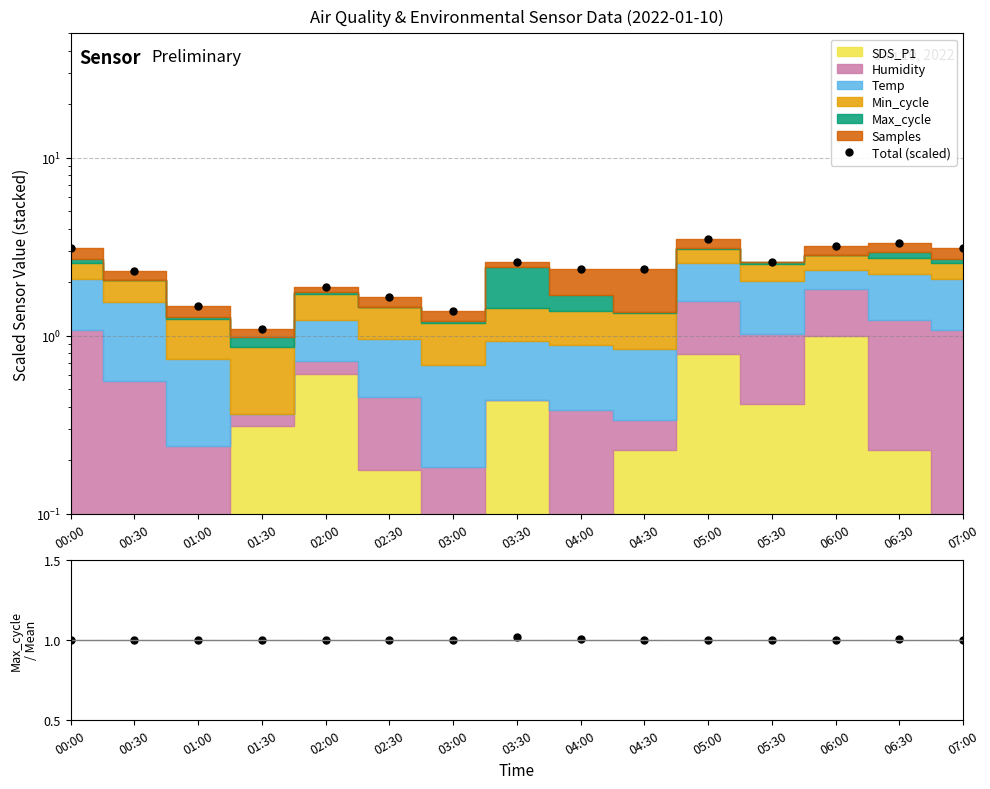

What is the difference between the maximum and minimum values in the Total (scaled) series?

2.4